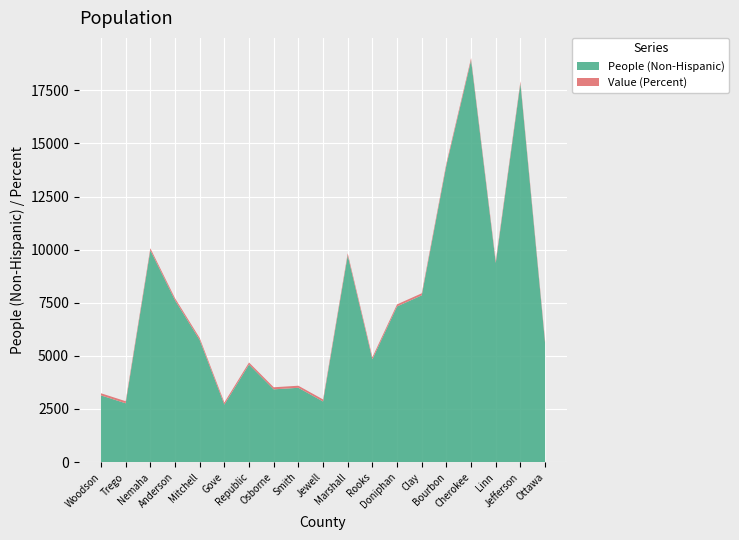

Reading left to right, extract all data points from this chart.

People (Non-Hispanic): 3141.0	2769.0	9971.0	7620.0	5747.0	2707.0	4592.0	3425.0	3498.0	2853.0	9733.0	4840.0	7329.0	7849.0	13979.0	18922.0	9376.0	17830.0	5597.0
Value (Percent): 99.3	98.0	97.8	97.7	97.7	97.6	97.6	97.5	97.5	97.5	97.4	97.3	97.1	97.1	97.0	97.0	97.0	96.9	96.9